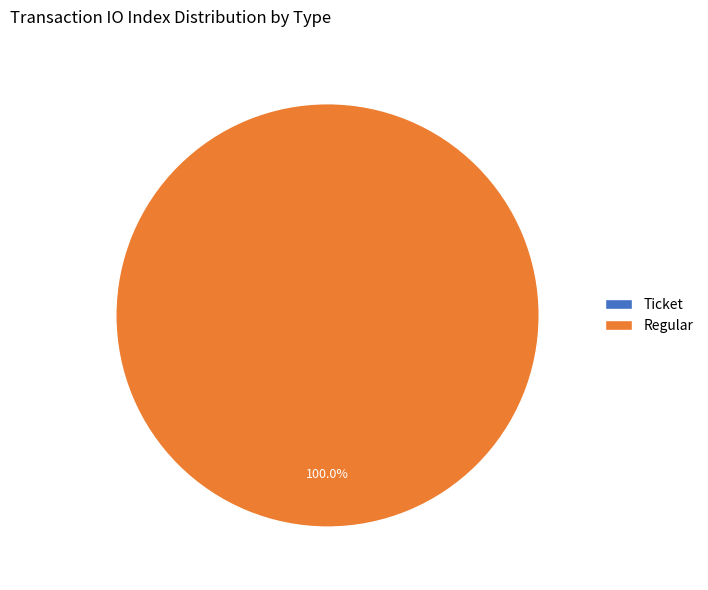

Which has a higher value, Regular or Ticket?

Regular